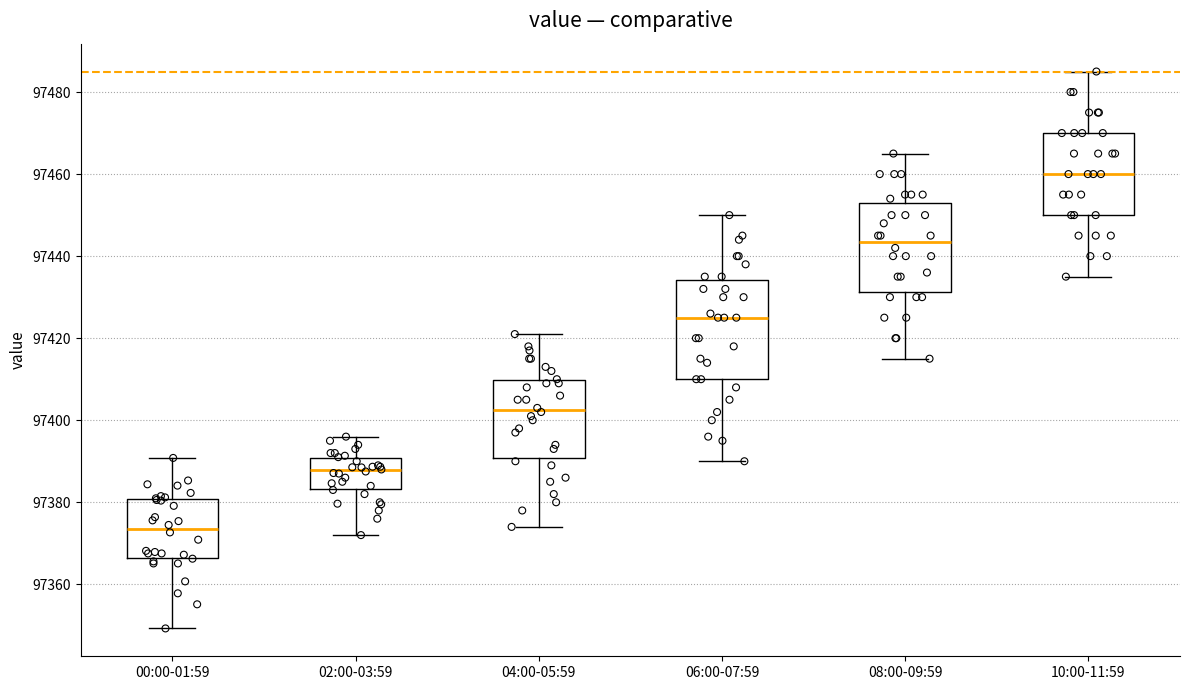

Comparing the boxes themselves (not the whiskers), which one is the tallest?

06:00-07:59